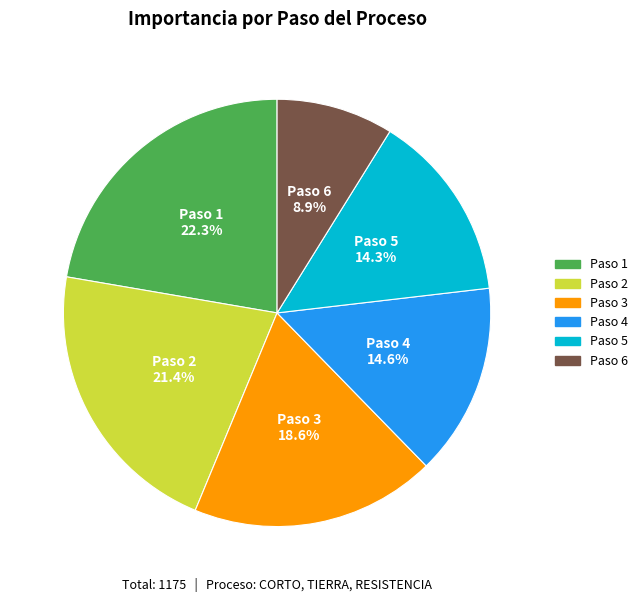

Which slice is the largest?

Paso 1